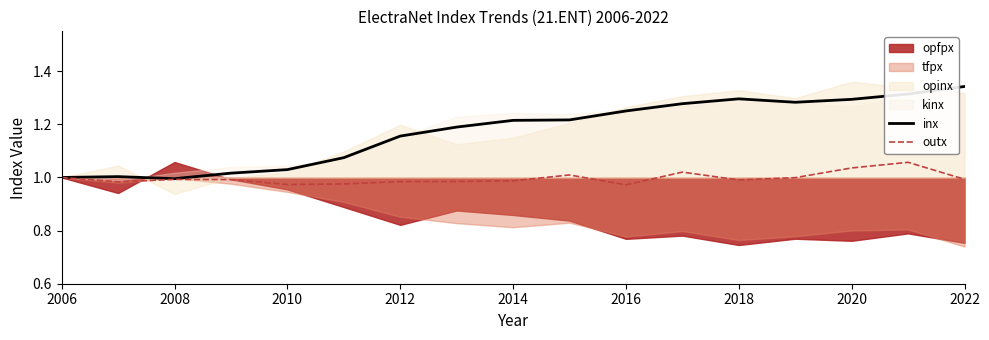

Reading right to left, extract all data points from this chart.

inx: 1.3	1.3	1.3	1.3	1.3	1.3	1.3	1.2	1.2	1.2	1.2	1.1	1.0	1.0	1.0	1.0	1.0
outx: 1.0	1.1	1.0	1.0	1.0	1.0	1.0	1.0	1.0	1.0	1.0	1.0	1.0	1.0	1.0	1.0	1.0